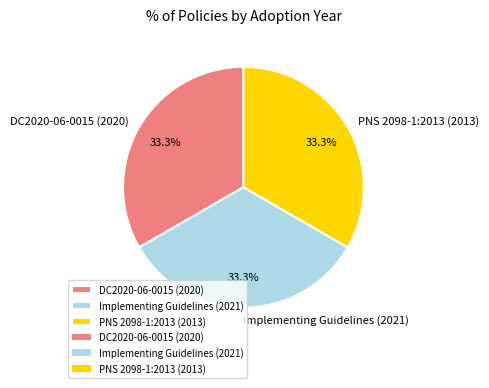

Is the sum of DC2020-06-0015 (2020) and Implementing Guidelines (2021) greater than half?

Yes